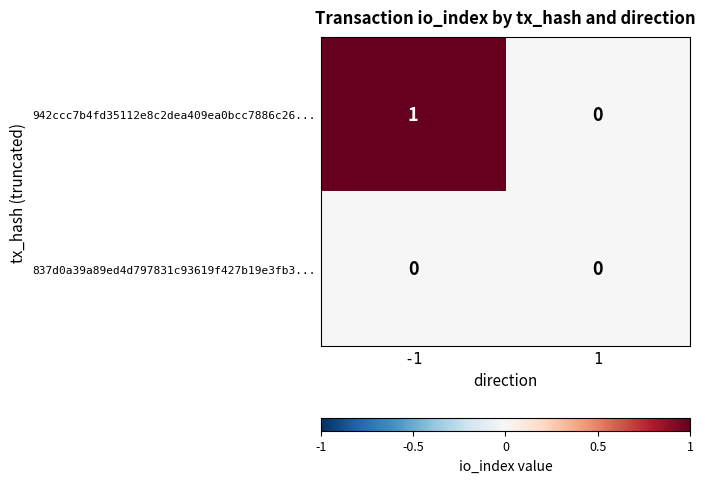

Is the value of 942ccc7b4fd35112e8c2dea409ea0bcc7886c26... at -1 greater than the value of 837d0a39a89ed4d797831c93619f427b19e3fb3... at -1?

Yes